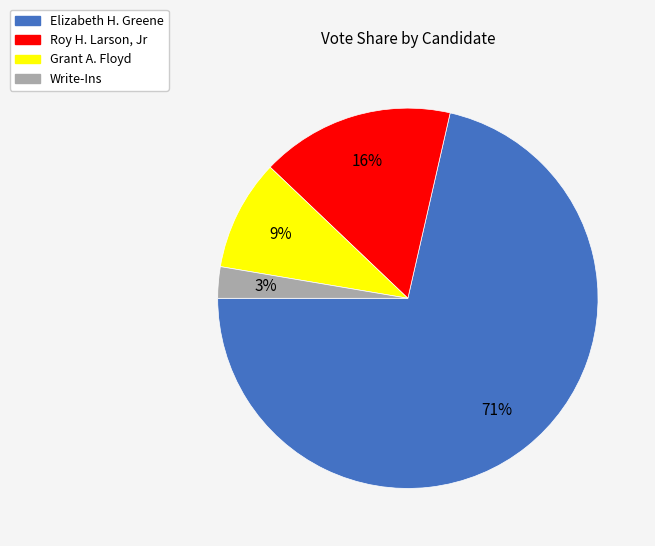

Does any single category account for the majority?

Yes